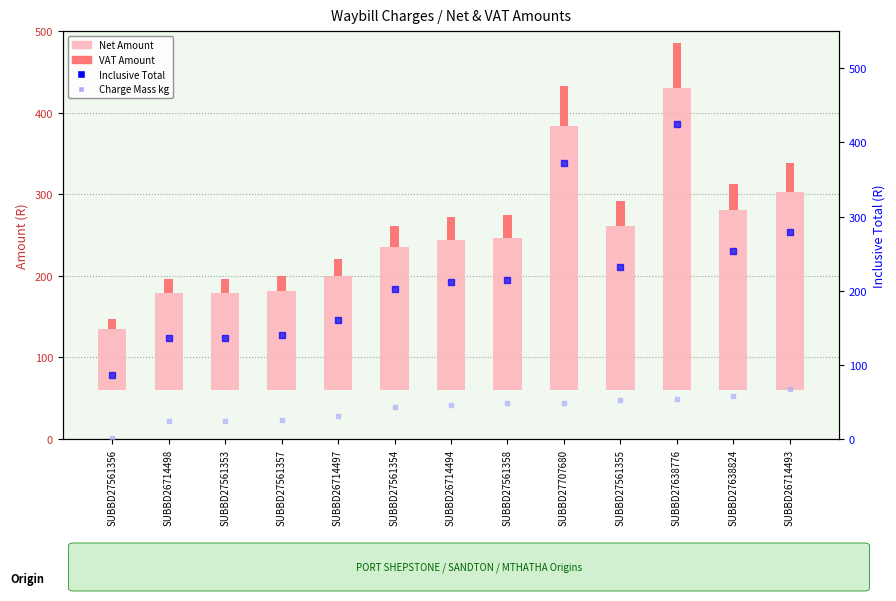

Which series reaches the minimum Y coordinate?

Charge Mass kg